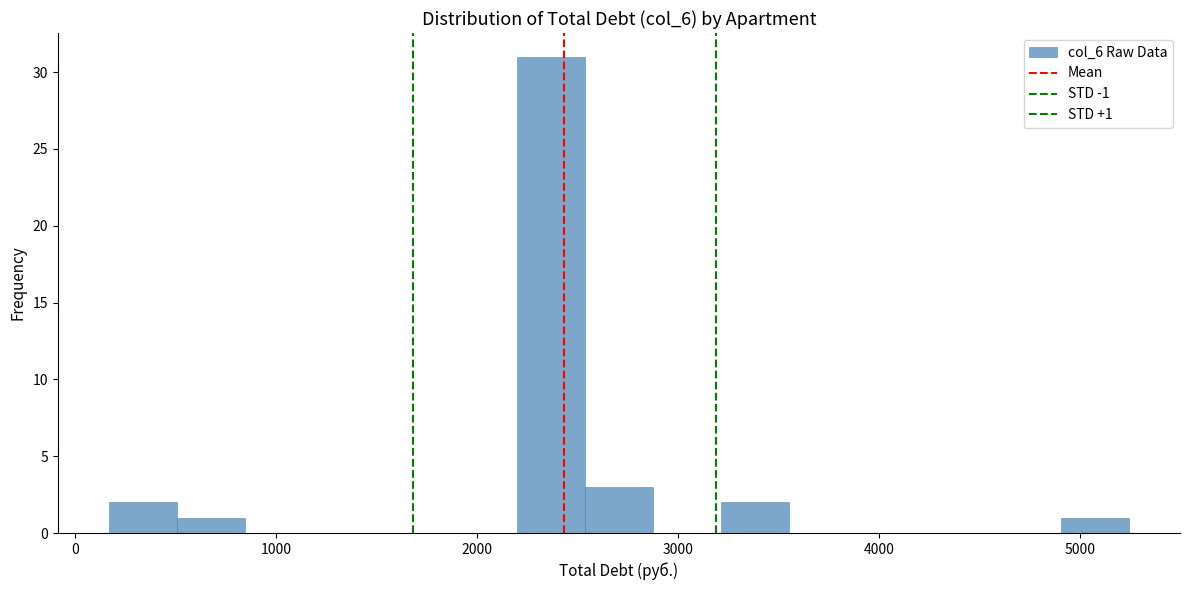

Around what value on the x-axis is the tallest bar? Give the approximate position of its centre, as read against the axis.

2400